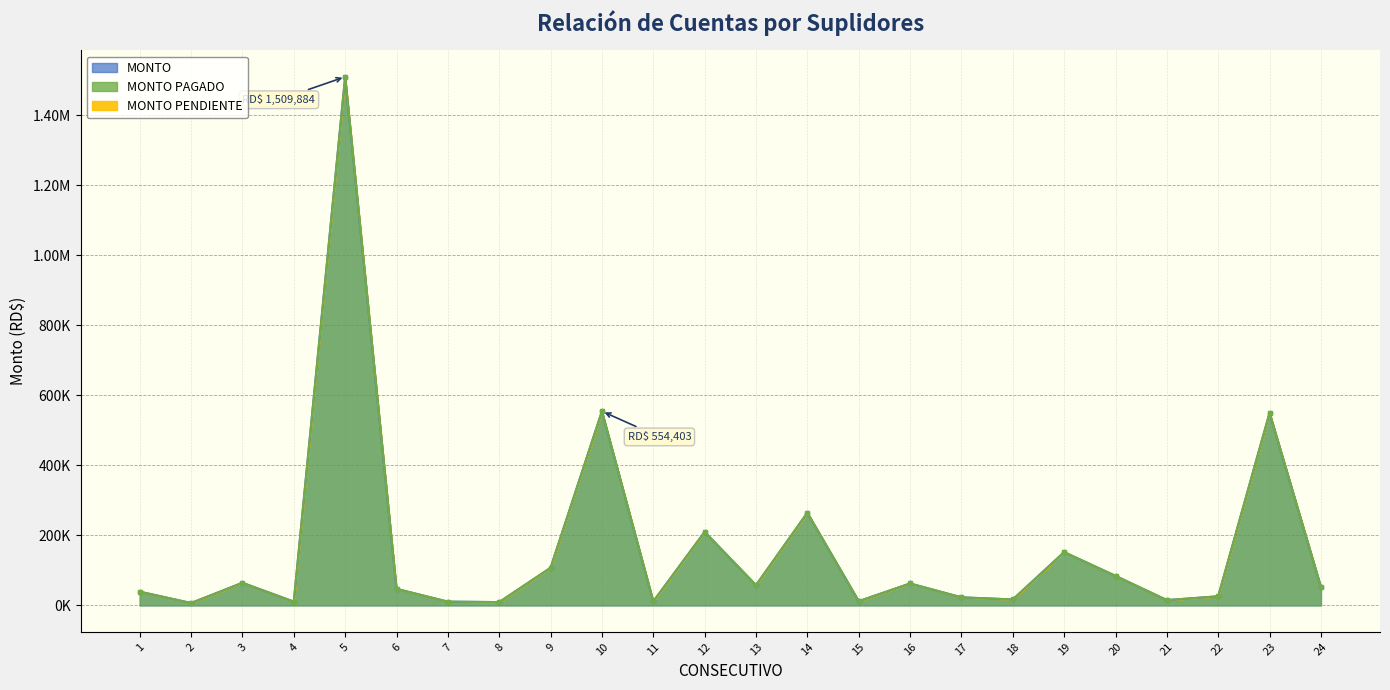

Rank the series at 22 from lowest to highest value.

MONTO, MONTO PAGADO